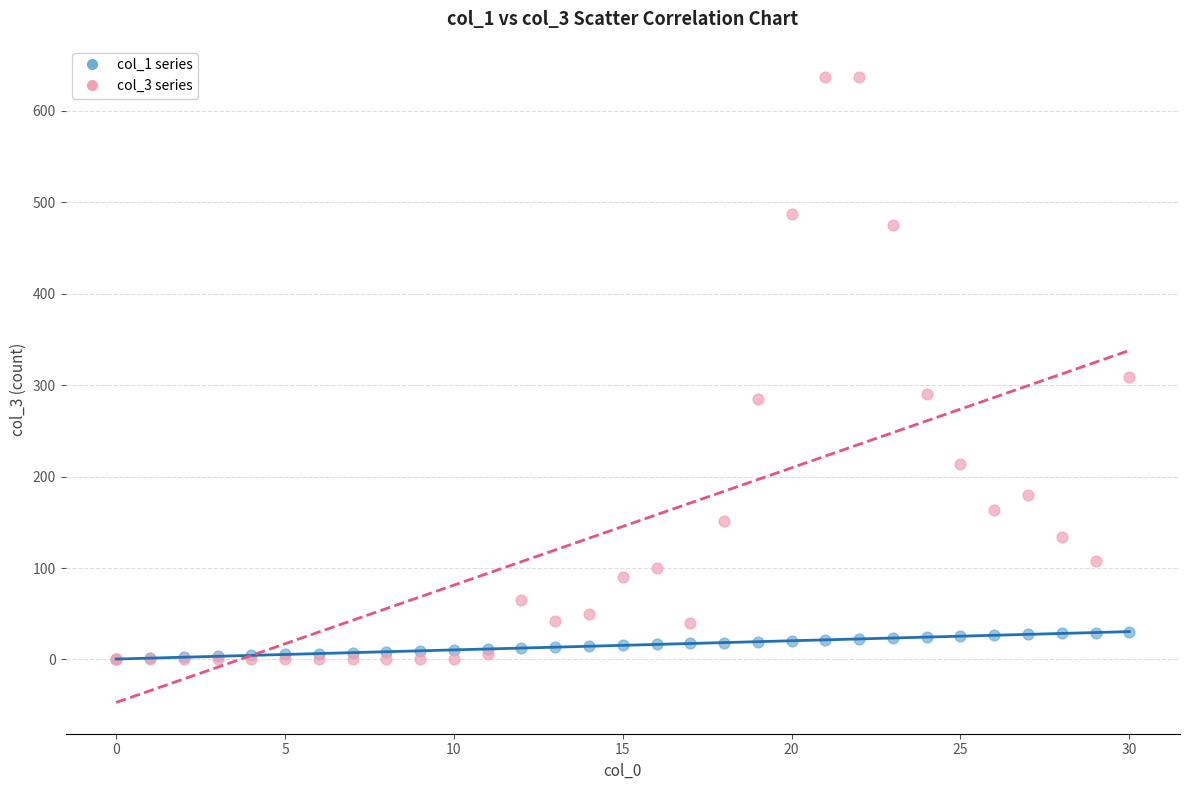

Which series has the widest spread of Y values?

col_3 series